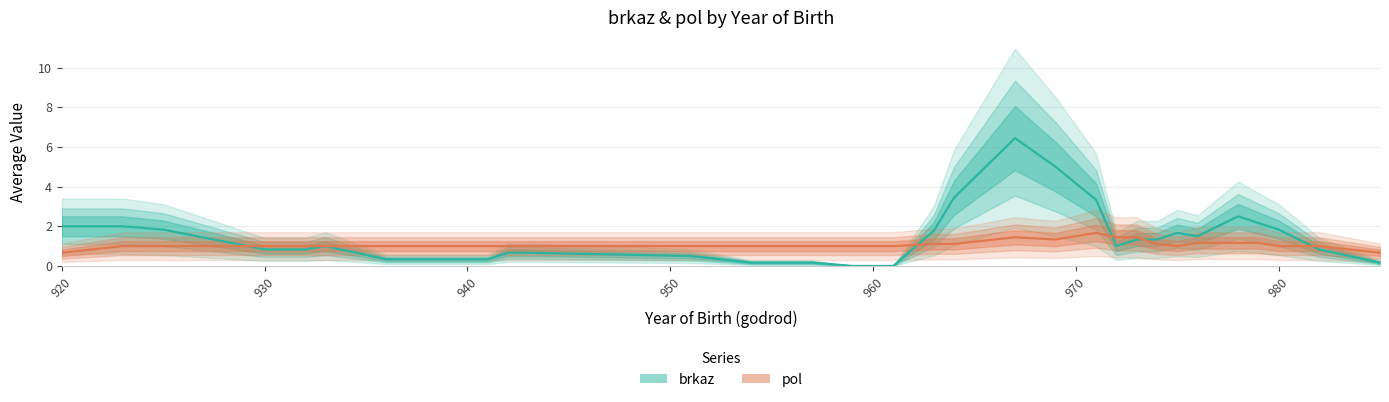

How many intersections are there between pol and brkaz?

5